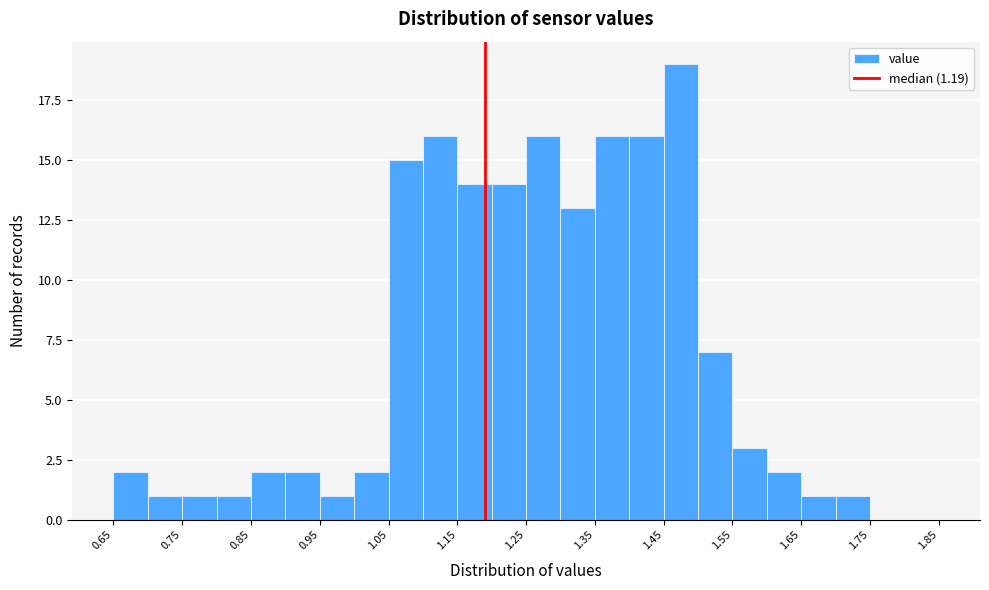

Reading left to right, transcribe this chart: for each bar, give the range it covers on the x-axis and its height. The values are not printed on the chart, so give them approximately, as read against the axis.

0.65 to 0.70: 2
0.70 to 0.75: 1
0.75 to 0.80: 1
0.80 to 0.85: 1
0.85 to 0.90: 2
0.90 to 0.95: 2
0.95 to 1.00: 1
1.00 to 1.05: 2
1.05 to 1.10: 15
1.10 to 1.15: 16
1.15 to 1.20: 14
1.20 to 1.25: 14
1.25 to 1.30: 16
1.30 to 1.35: 13
1.35 to 1.40: 16
1.40 to 1.45: 16
1.45 to 1.50: 19
1.50 to 1.55: 7
1.55 to 1.60: 3
1.60 to 1.65: 2
1.65 to 1.70: 1
1.70 to 1.75: 1
1.75 to 1.80: 0
1.80 to 1.85: 0